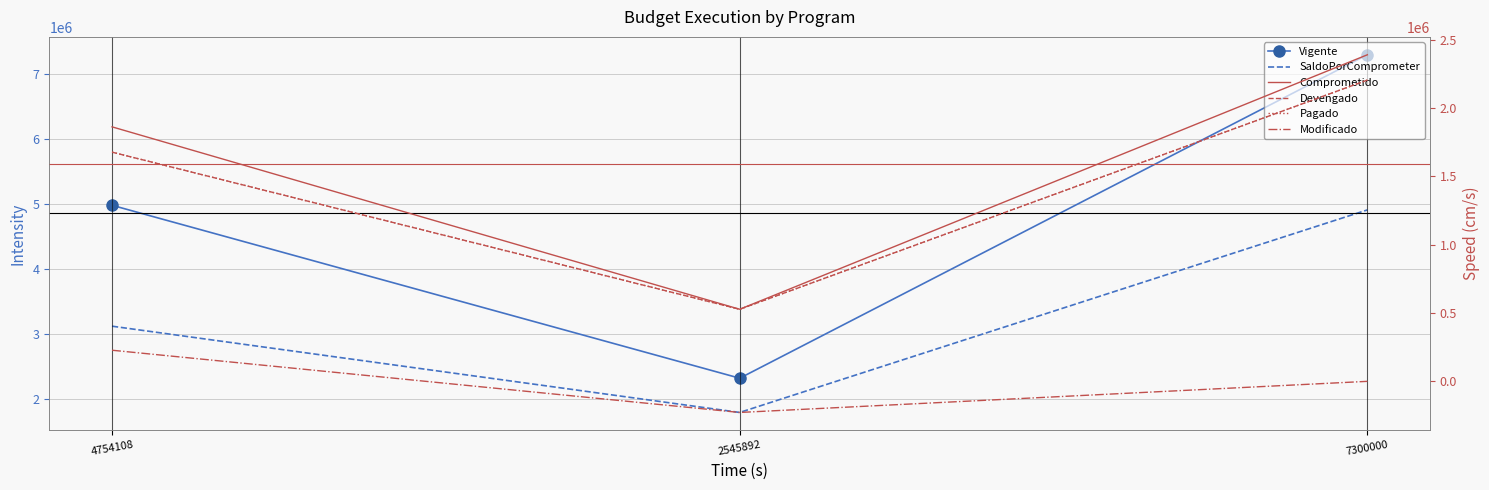

What is the value of the SaldoPorComprometer point at the 1st from the left?

3119529.6